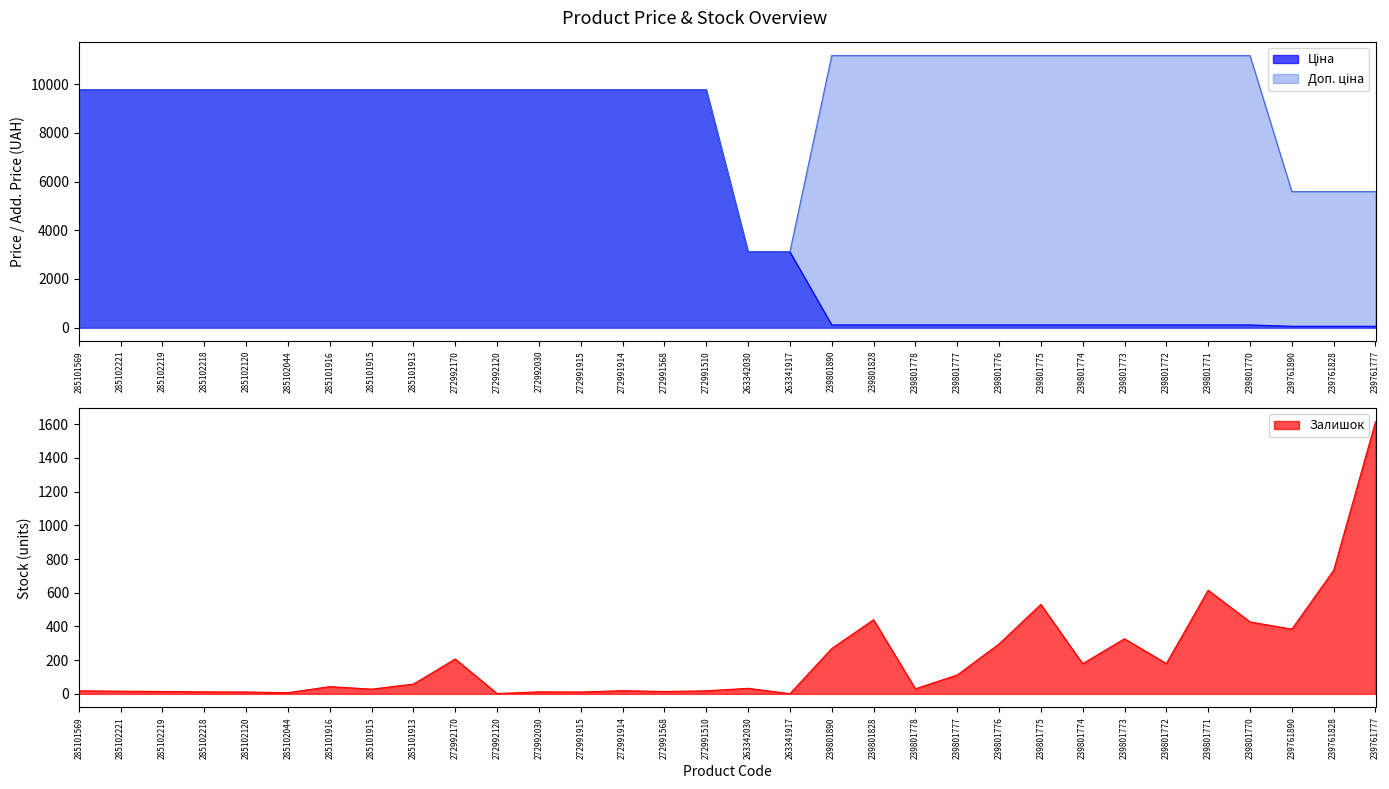

Is the value of Залишок at 272992030 greater than the value of Ціна at 239801828?

No